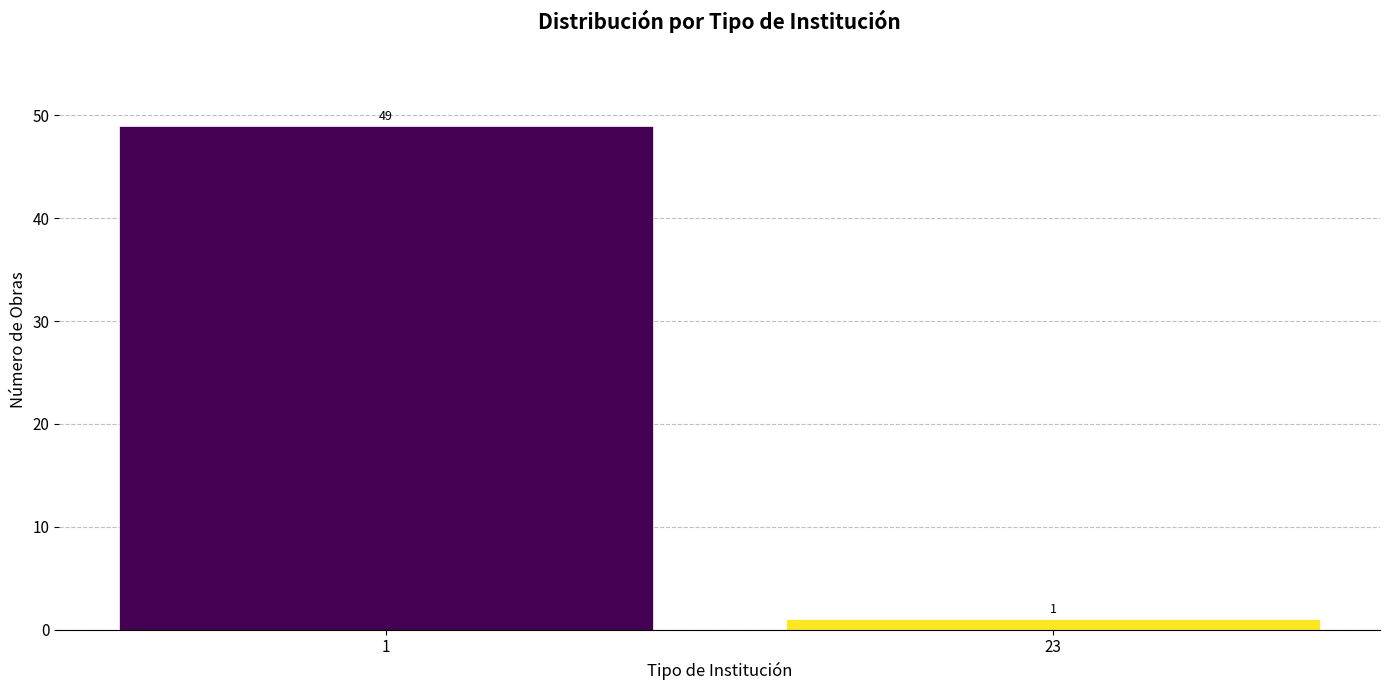

Reading left to right, what are all the values shown in this chart?

49	1